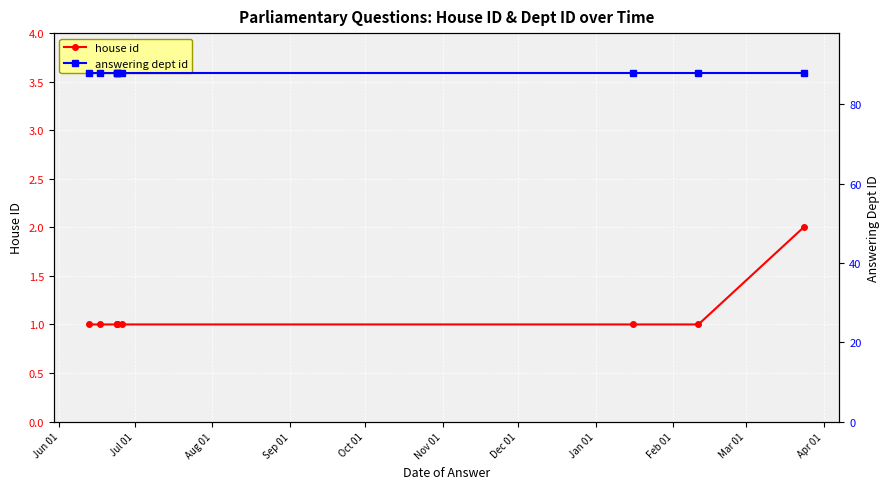

Rank the series by their average value, from lowest to highest.

house id, answering dept id